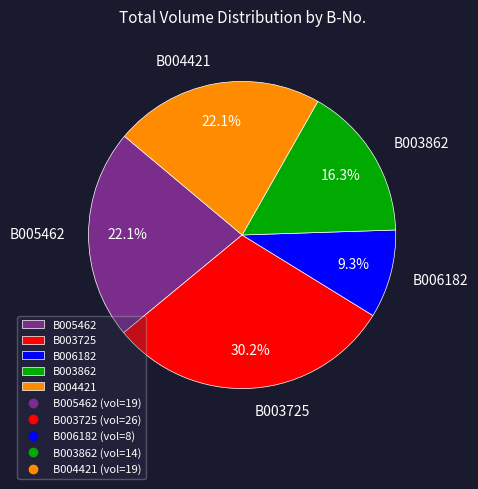

To the nearest percent, what portion does B003725 represent?

30%